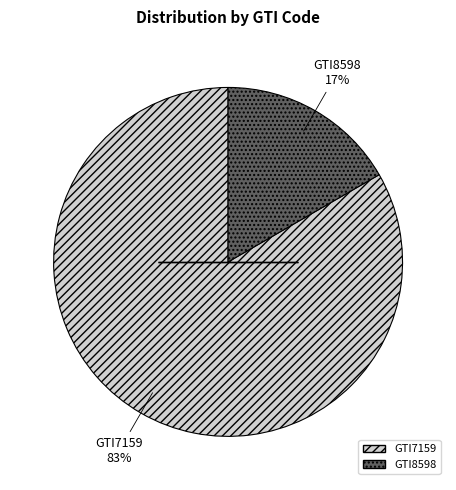

Between GTI8598 and GTI7159, which is larger?

GTI7159